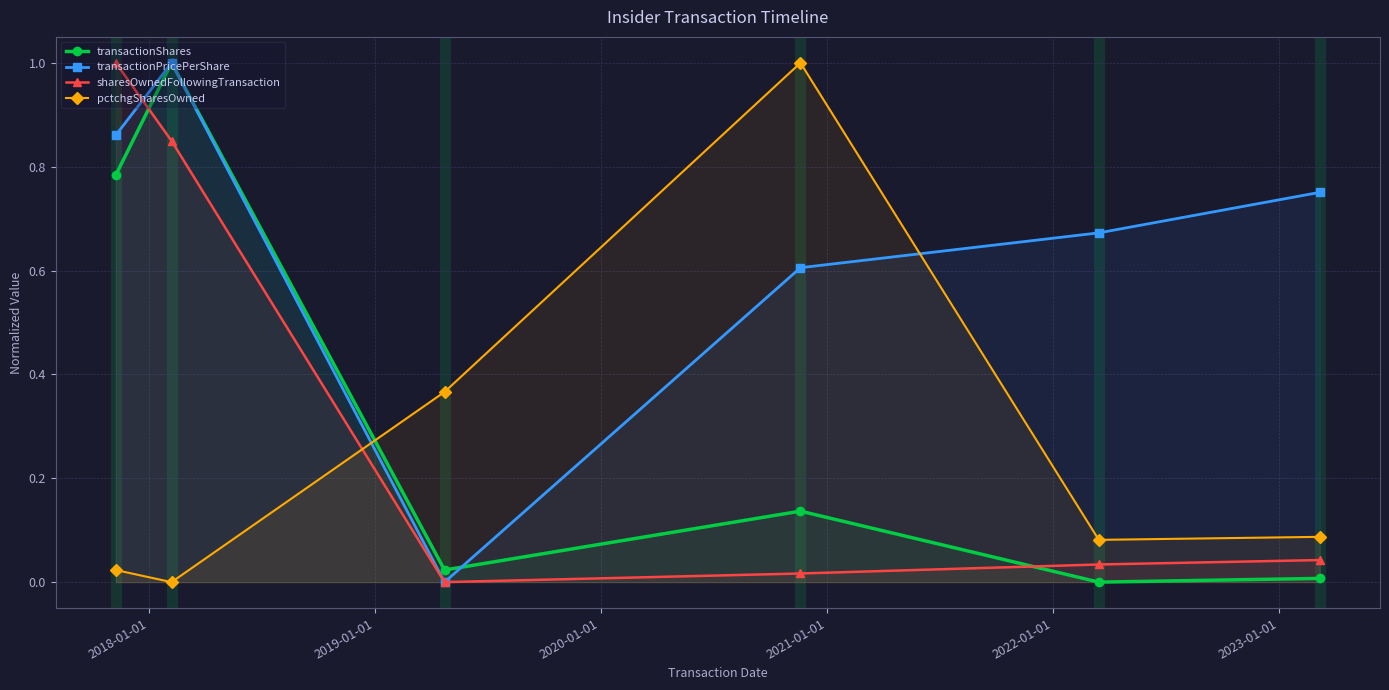

True or false: pctchgSharesOwned and transactionShares intersect in this chart.

True